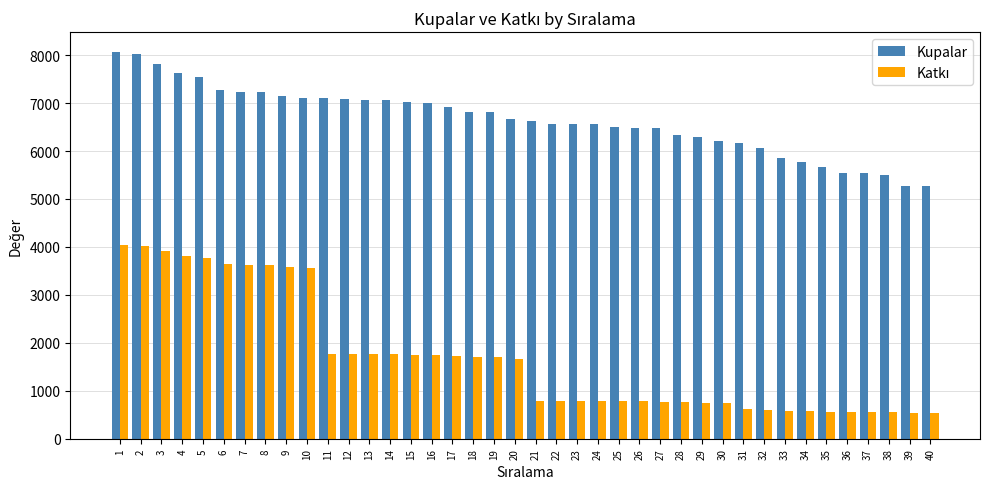

What is the spread (max minus min) of values at 14?

5292